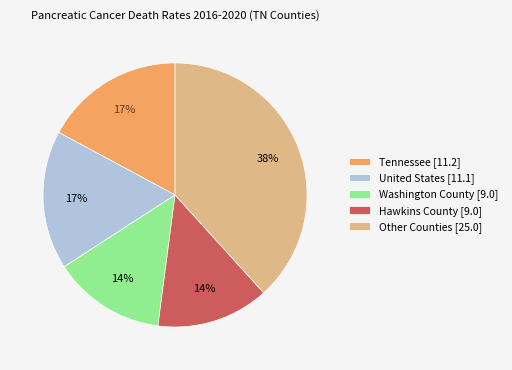

What is the ratio of the value at Washington County [9.0] to the value at Tennessee [11.2]?

0.8